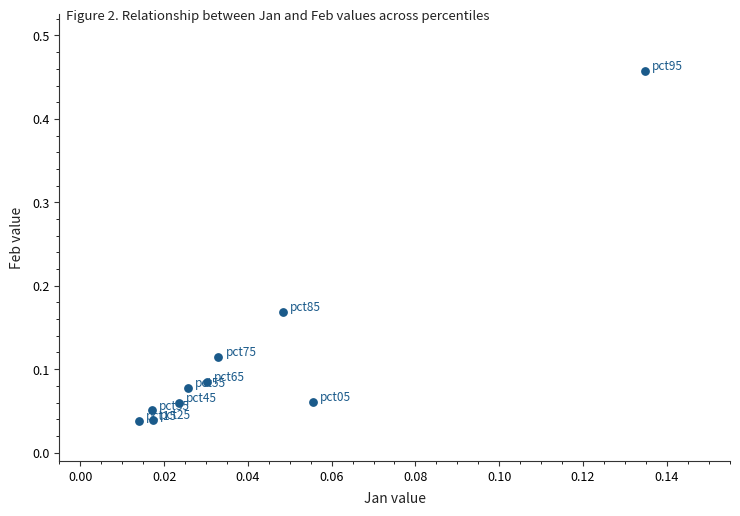

What is the range of Y values (max minus min)?

0.4